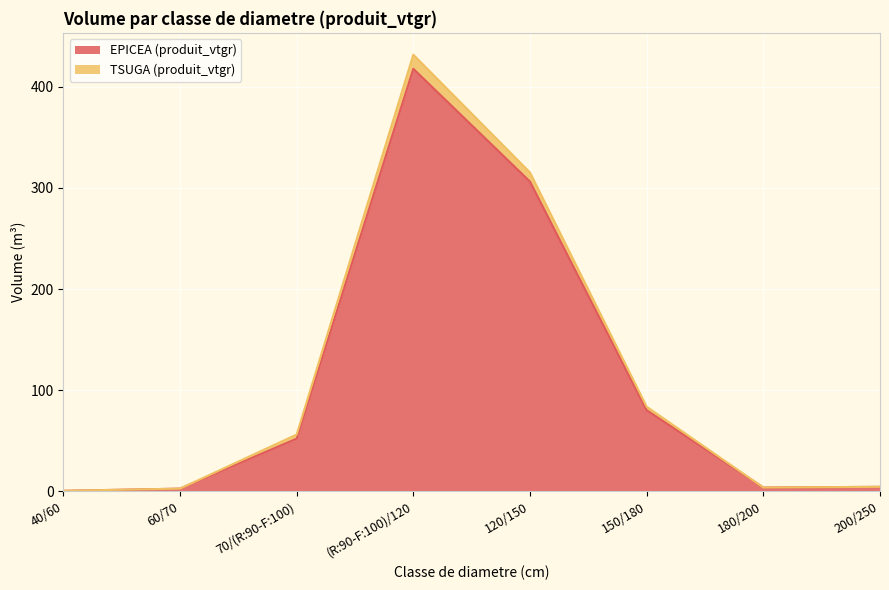

True or false: EPICEA (produit_vtgr) and TSUGA (produit_vtgr) cross at least once.

False